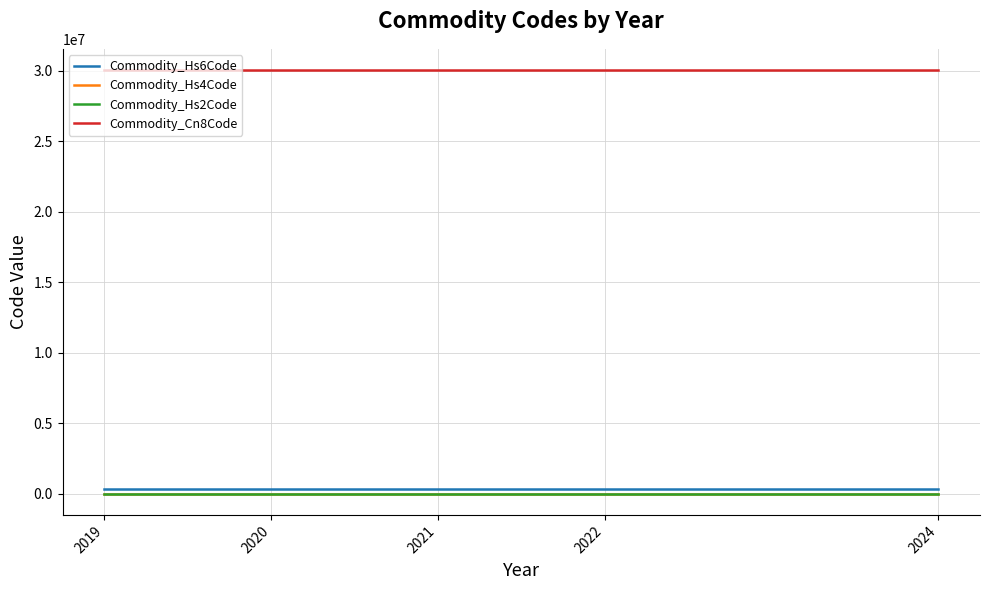

Is it true that Commodity_Hs6Code equals 300590 at 2024?

True